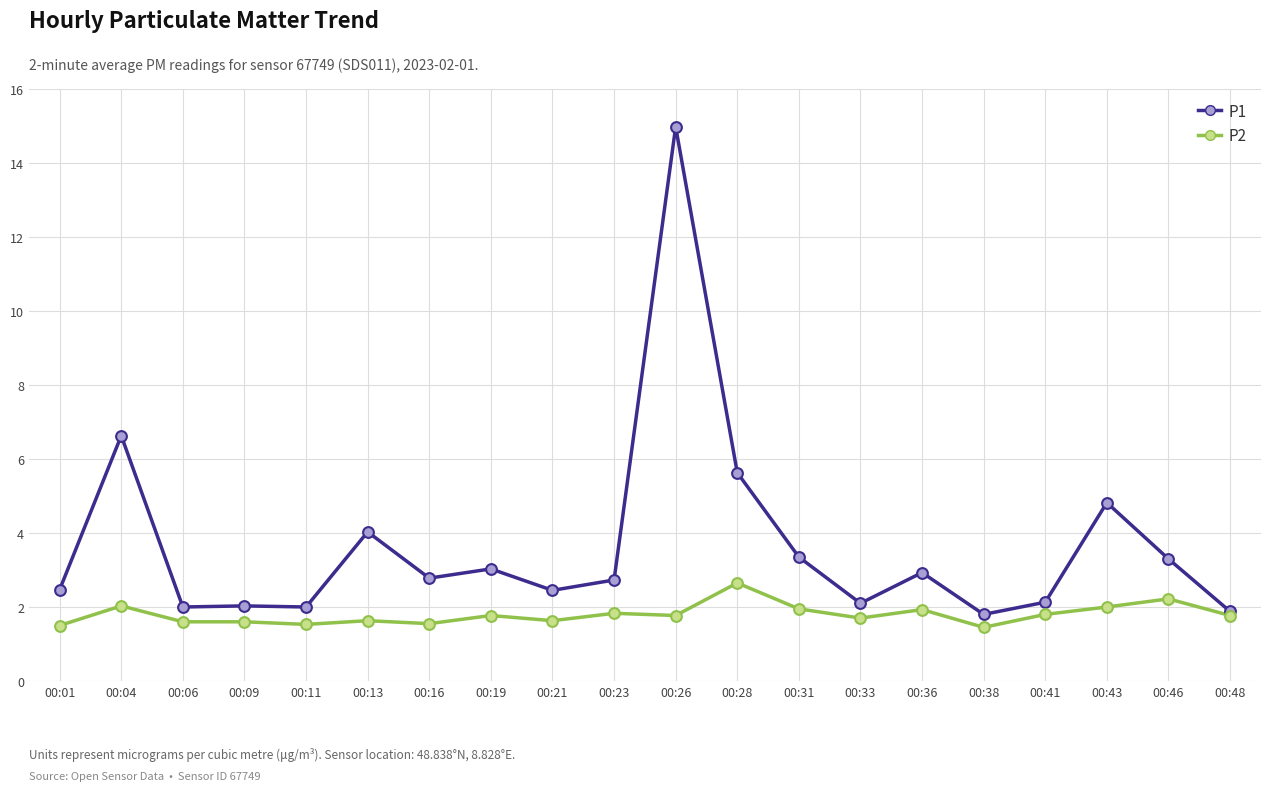

Is the value of P2 at 00:01 greater than the value of P1 at 00:16?

No